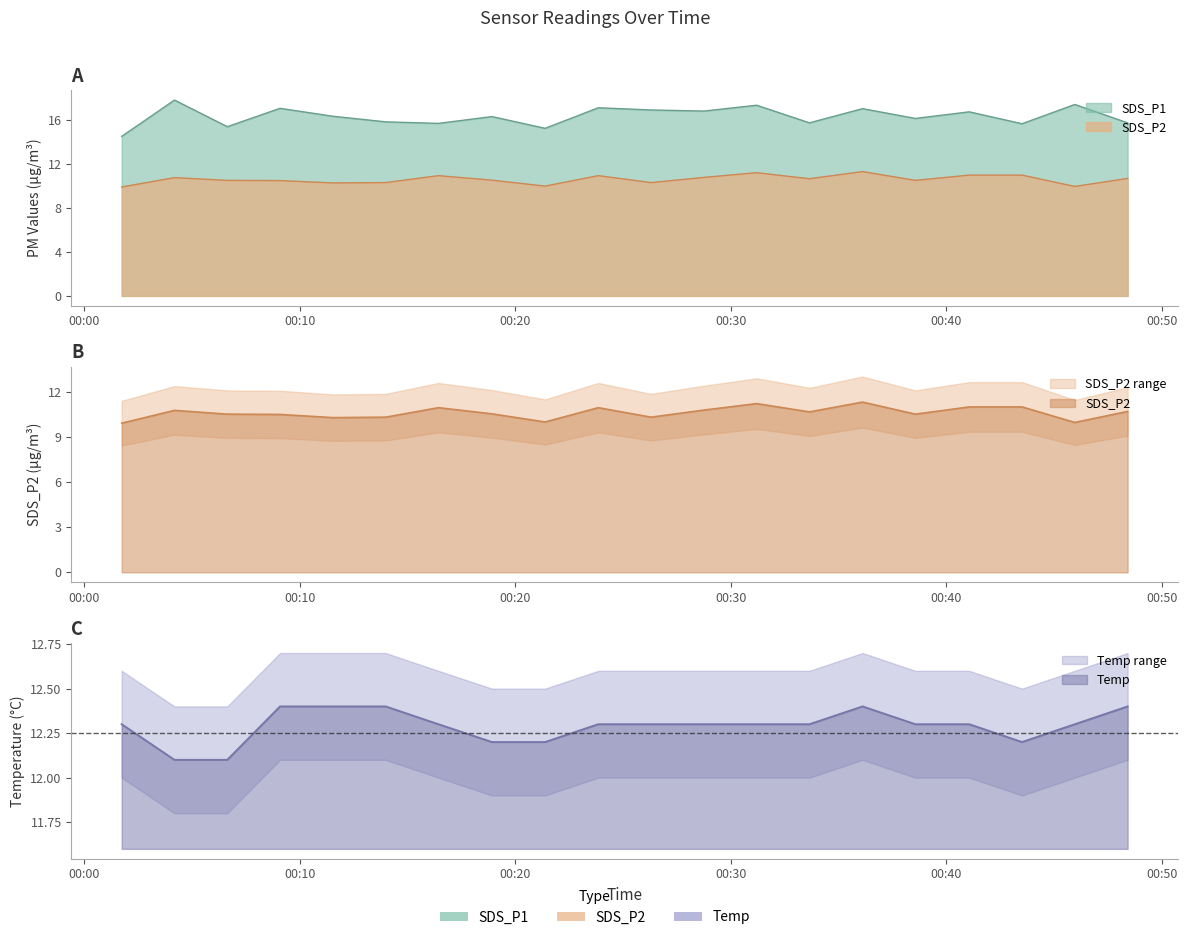

In SDS_P2, how many points are higher than both neighbors (excluding endpoints)?

5